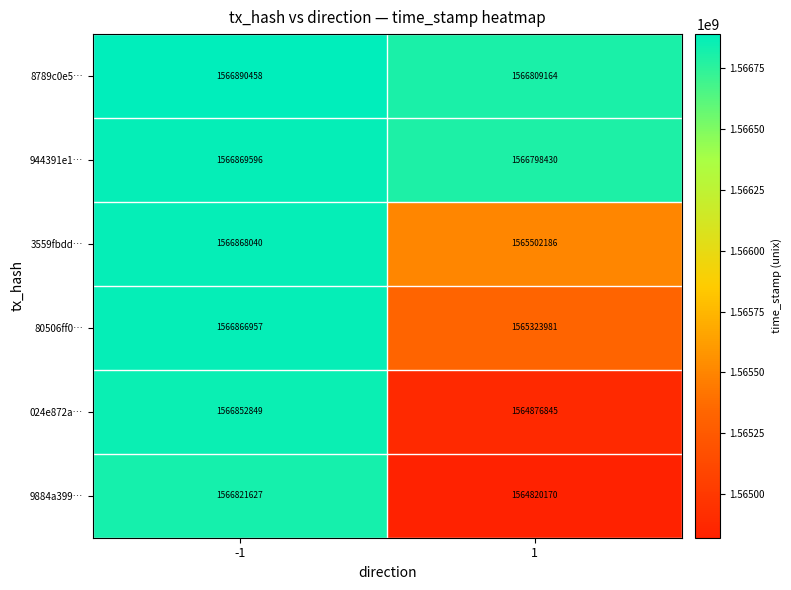

What is the smallest value displayed?

1564820170